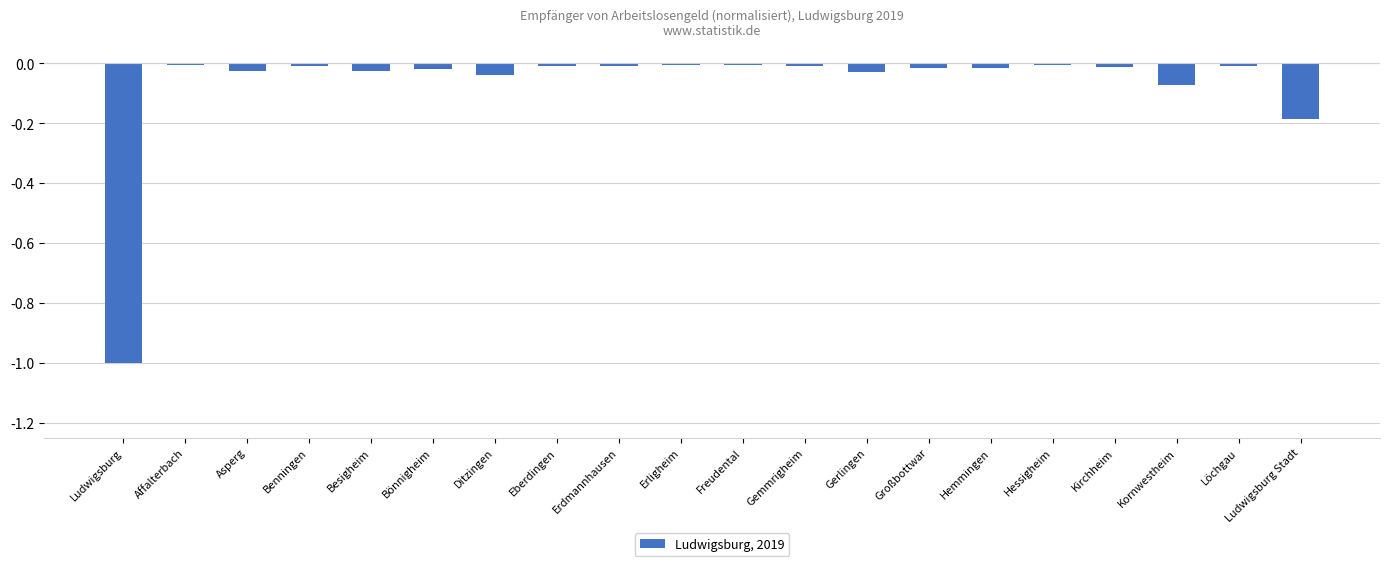

What is the label of the 15th bar from the left?

Hemmingen